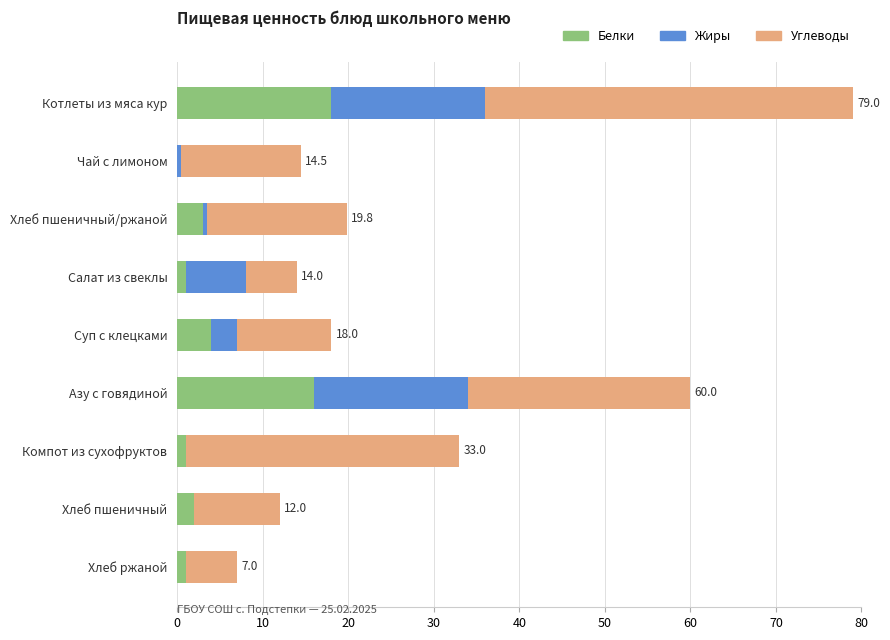

How many series are shown in this chart?

3